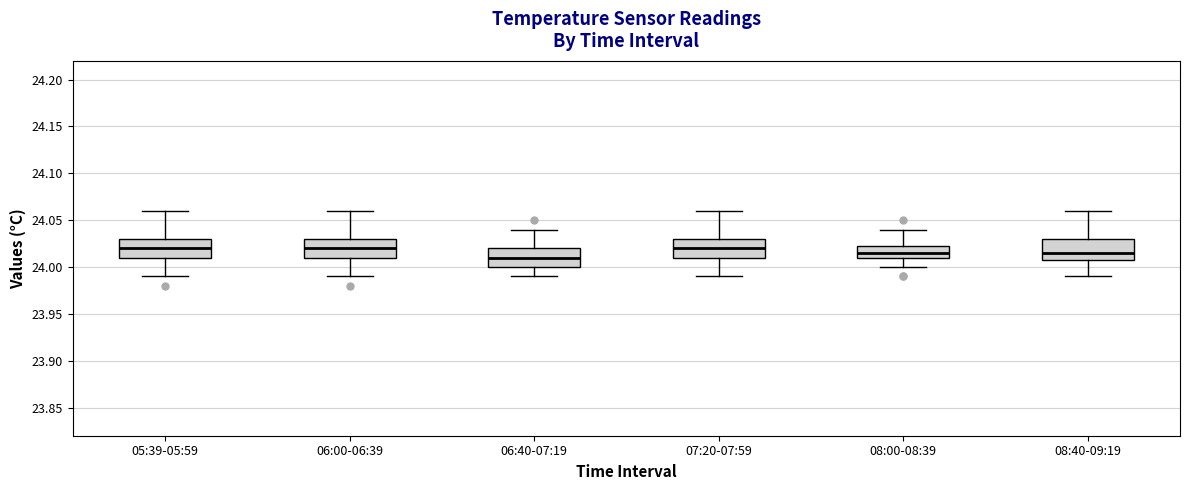

Reading left to right, transcribe this box plot: for each box, give where its median line is, the range the box spans, and where its two whiskers end, as read against the y-axis. The values are not printed on the chart, so give them approximately, as read against the axis.

05:39-05:59: median 24.020, box 24.010 to 24.030, whiskers 23.990 to 24.060
06:00-06:39: median 24.020, box 24.010 to 24.030, whiskers 23.990 to 24.060
06:40-07:19: median 24.010, box 24.000 to 24.020, whiskers 23.990 to 24.040
07:20-07:59: median 24.020, box 24.010 to 24.030, whiskers 23.990 to 24.060
08:00-08:39: median 24.015, box 24.010 to 24.025, whiskers 24.000 to 24.040
08:40-09:19: median 24.015, box 24.010 to 24.030, whiskers 23.990 to 24.060